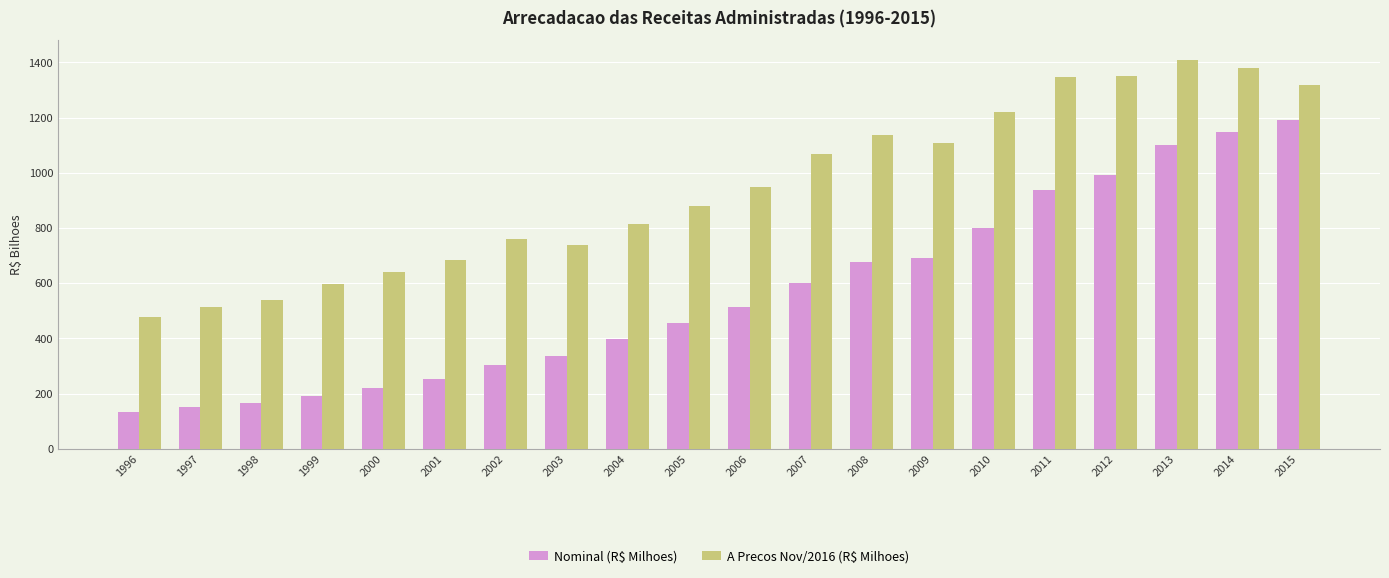

What value does the Nominal (R$ Milhoes) series have at 1998?

165.4